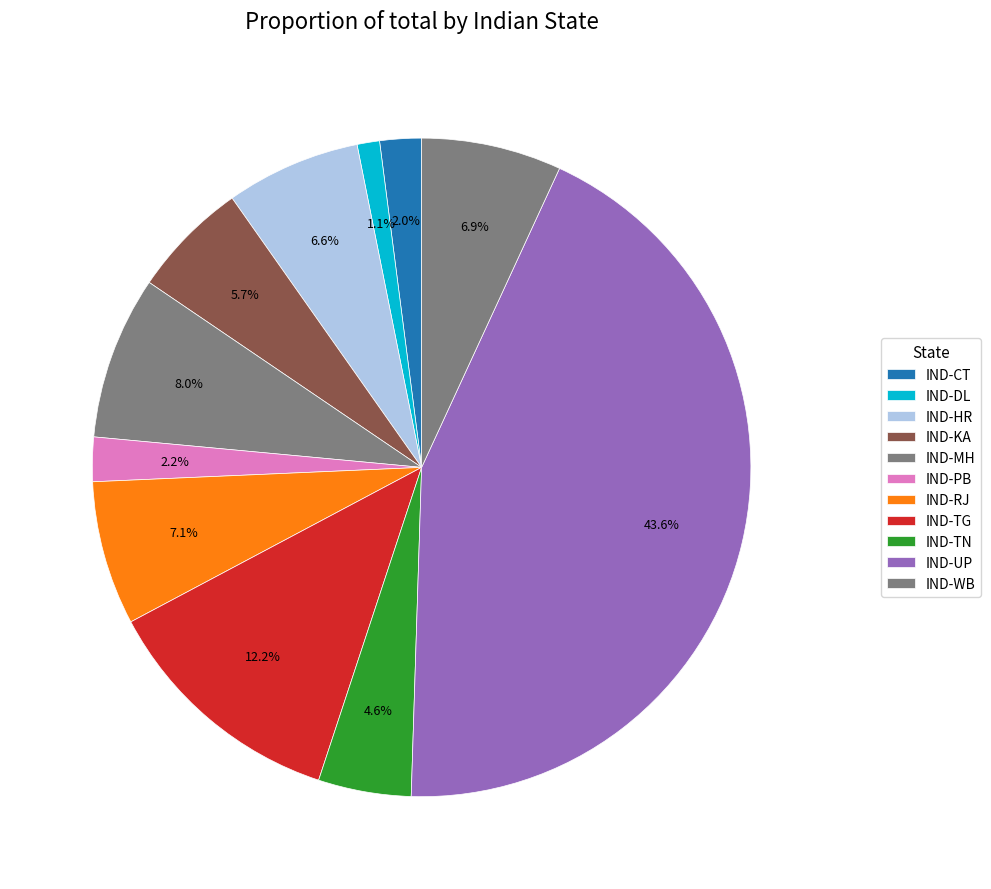

Does any single category account for the majority?

No